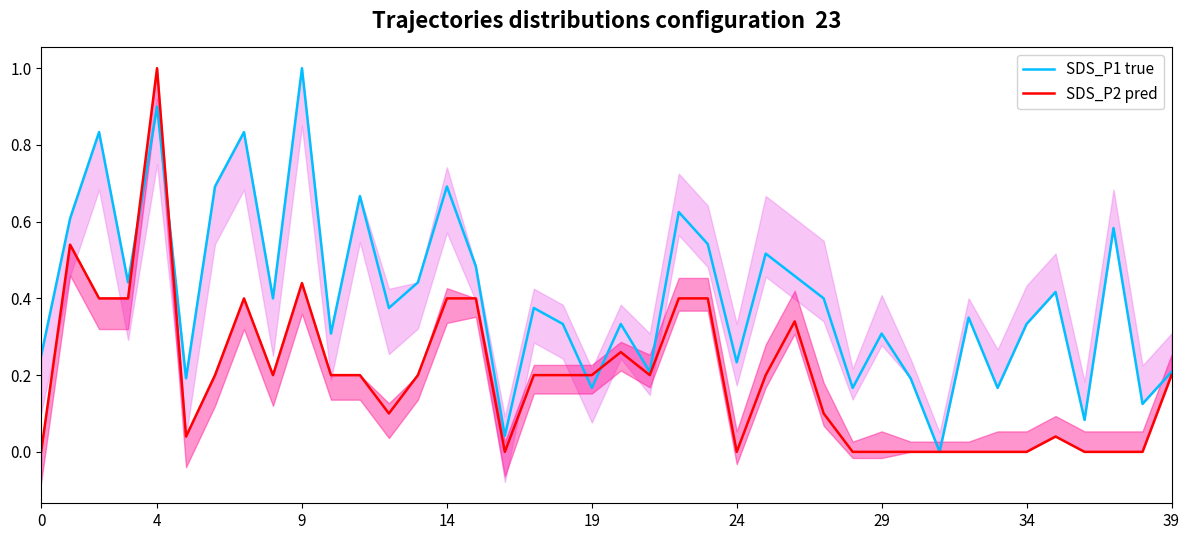

Is it true that SDS_P1 true equals 1.1 at 14?

False